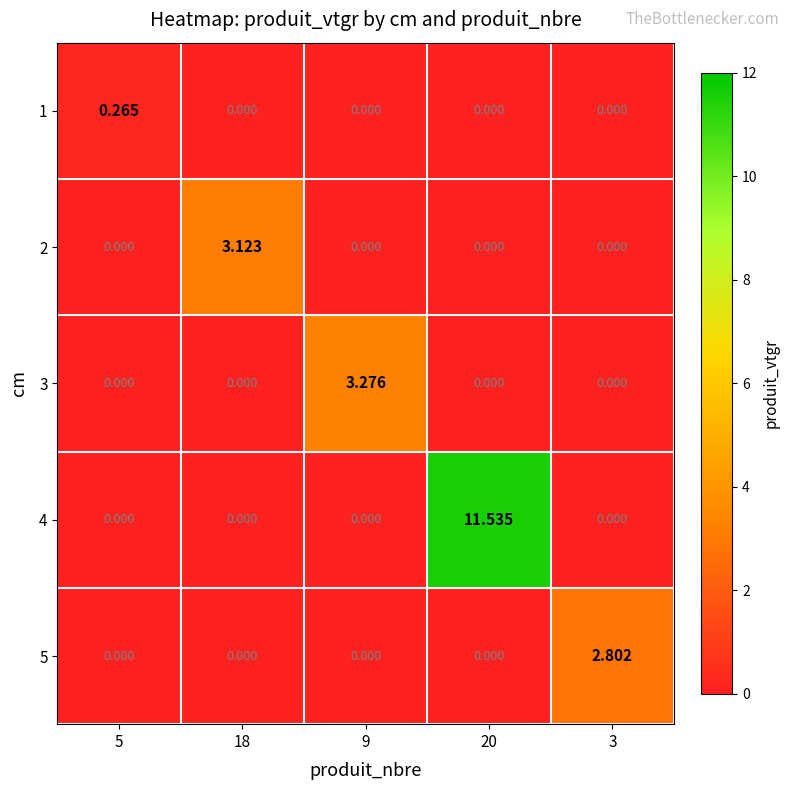

What is the spread (max minus min) of values at 9?

3.3